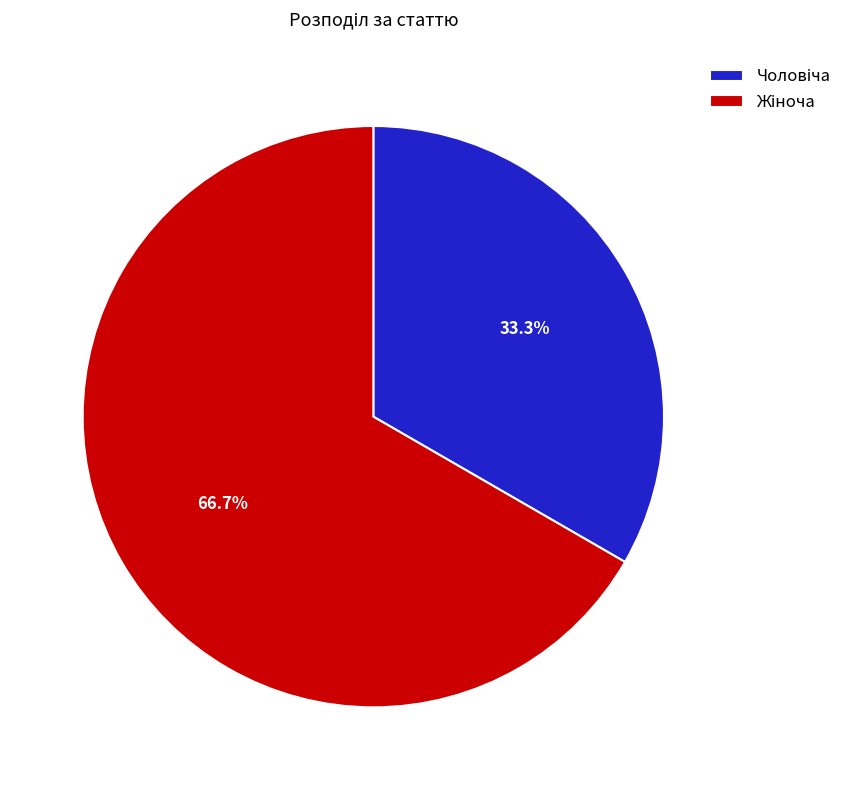

Is there any slice that represents more than half of the pie?

Yes